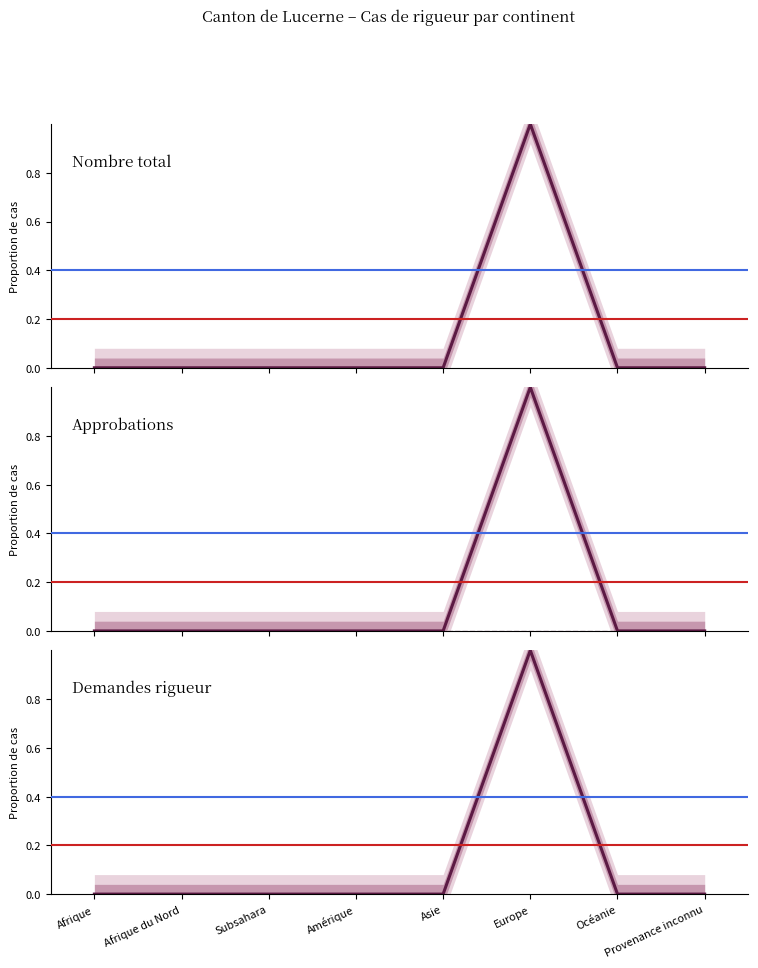

True or false: Refus (rigueur après admission) has more than 1 interior local peaks.

False